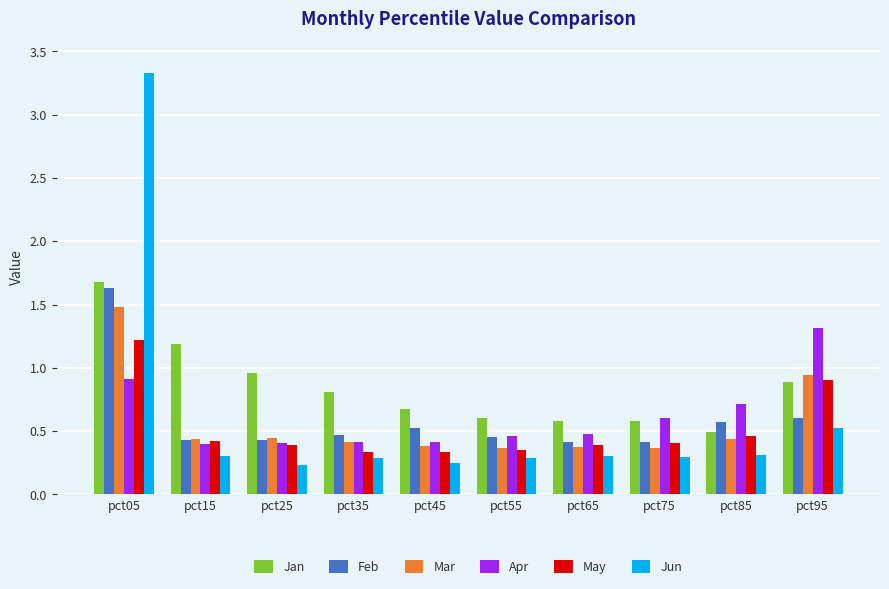

Which category has the highest value across all series?

pct05